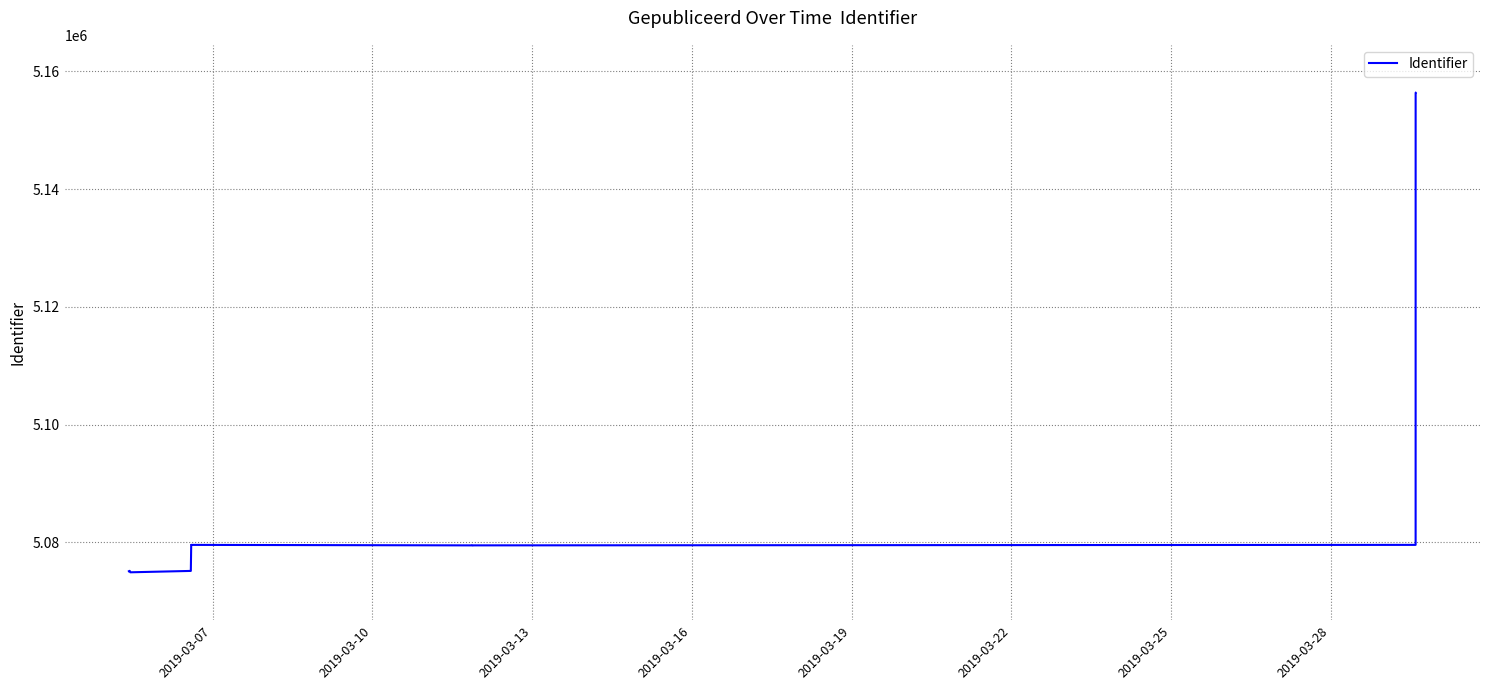

Is it true that the value at 14 is 1868849?

False